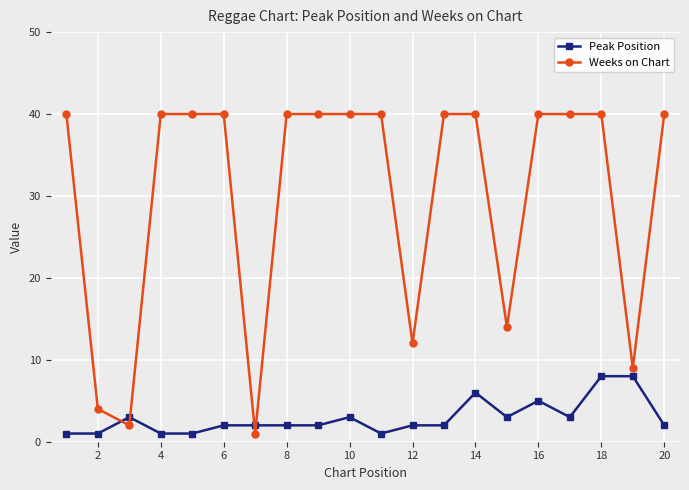

What is the sum of all Peak Position values?

58